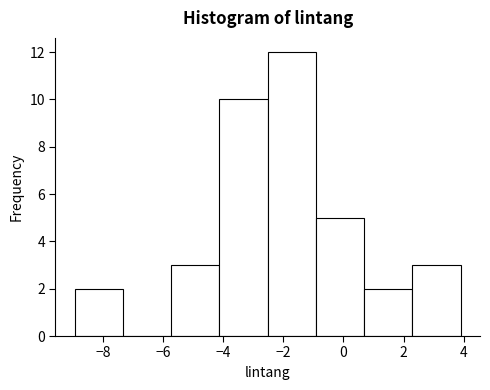

What is the height of the bar covering -2.6 to -1.0 on the x-axis? Neither the bar edges nor the heights are printed on the chart, so give them approximately, as read against the axes.

12